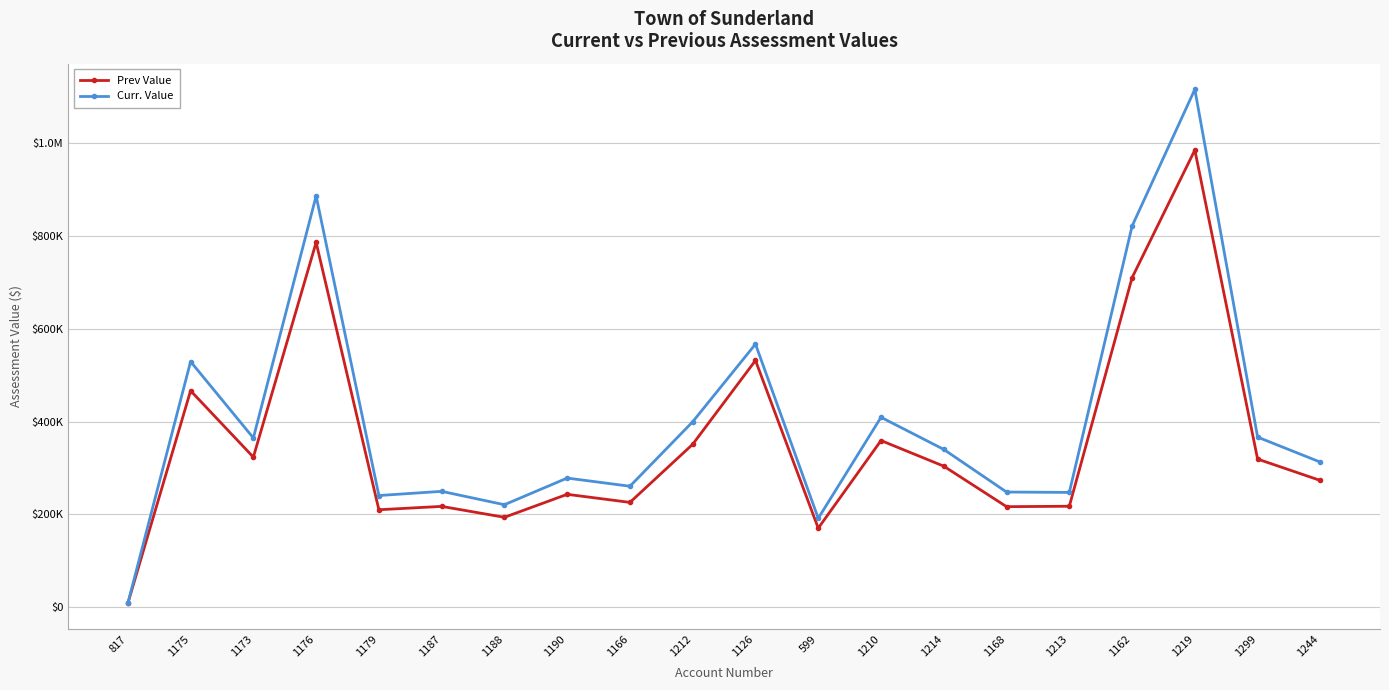

Read the Prev Value value at 1126.

531500